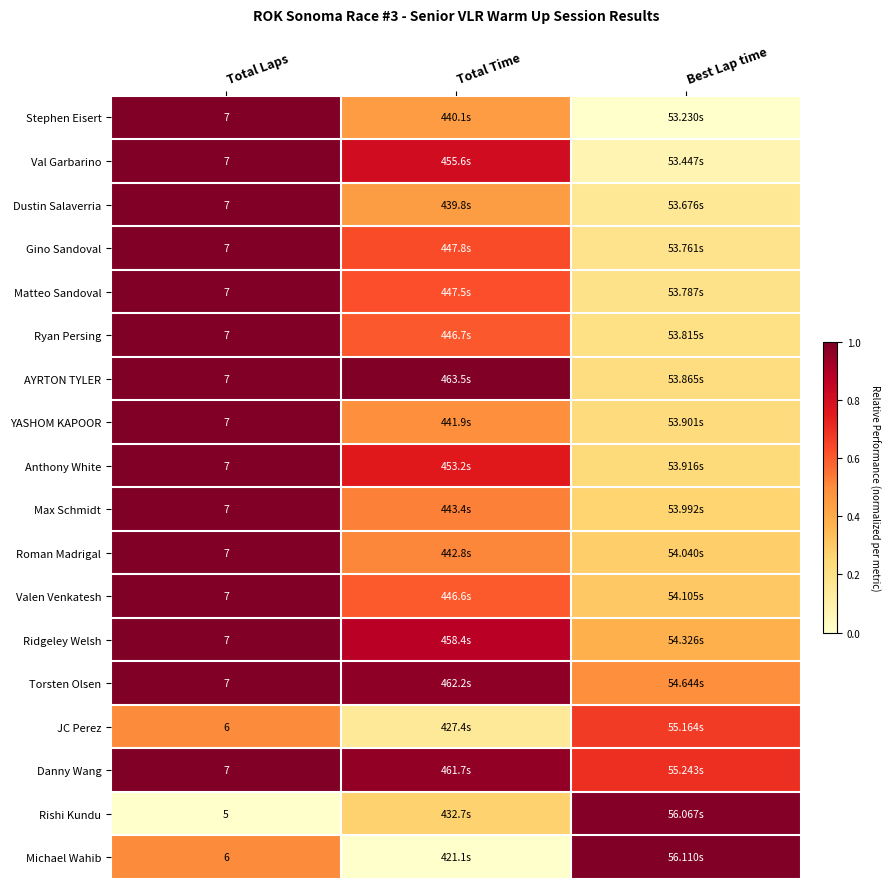

Where is Stephen Eisert nearest to the value 0?

Best Lap time